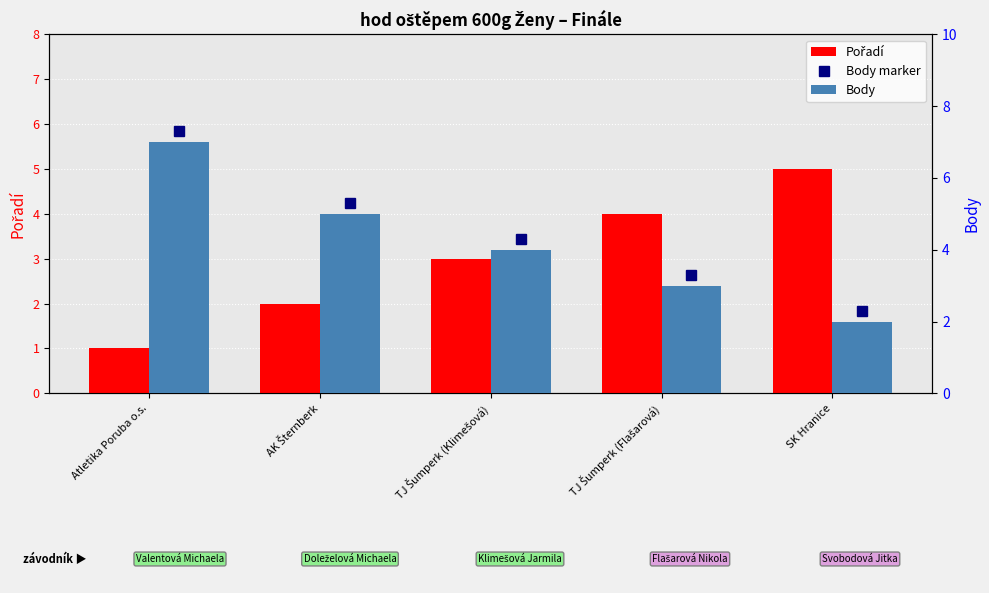

Which label corresponds to the smallest value in the chart?

Atletika Poruba o.s.